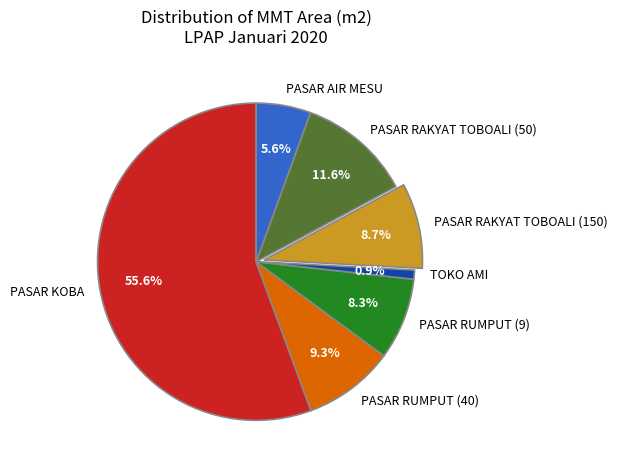

What percentage do PASAR RUMPUT (9) and PASAR RUMPUT (40) together represent?

17.6%